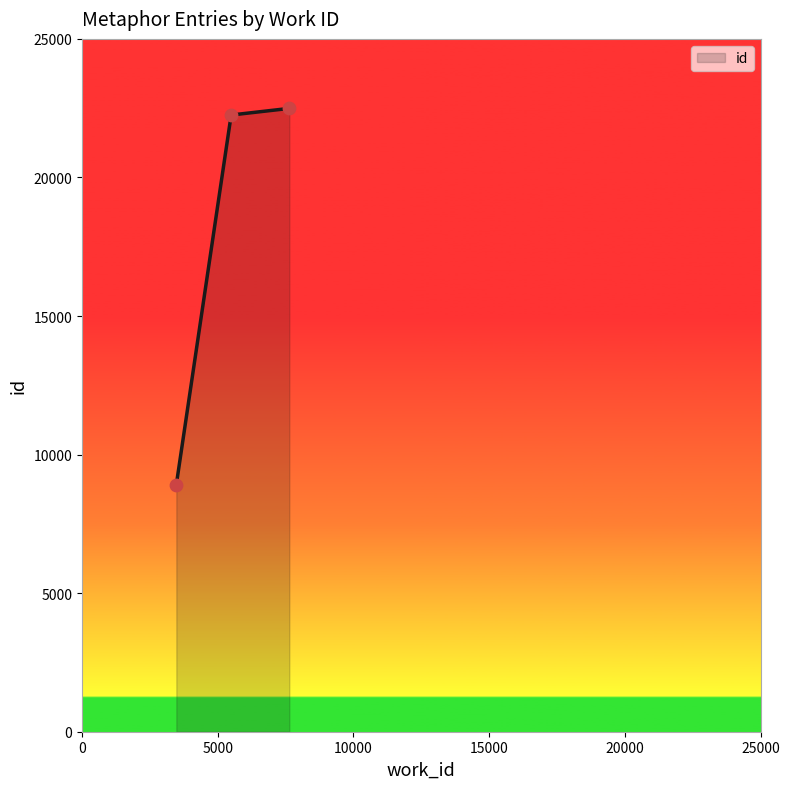

What is the smallest value displayed?

8918